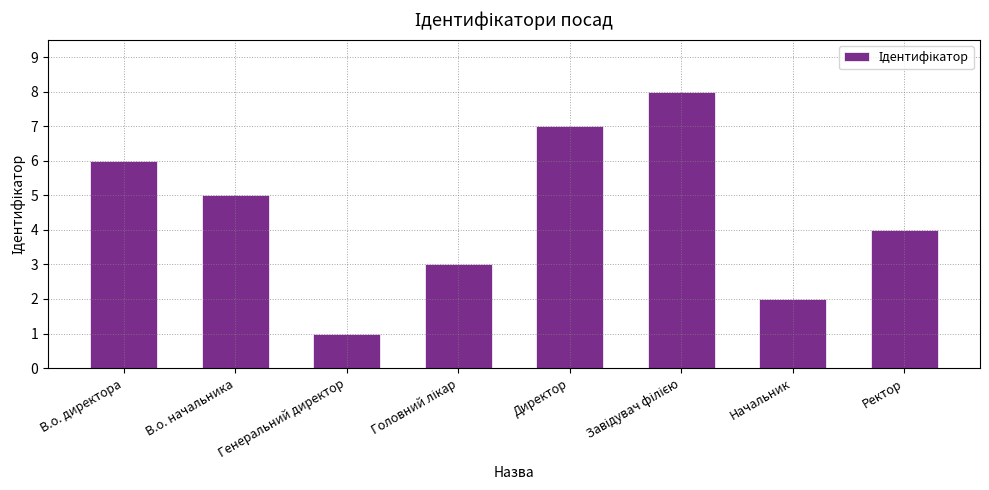

What is the difference between the maximum and minimum values?

7